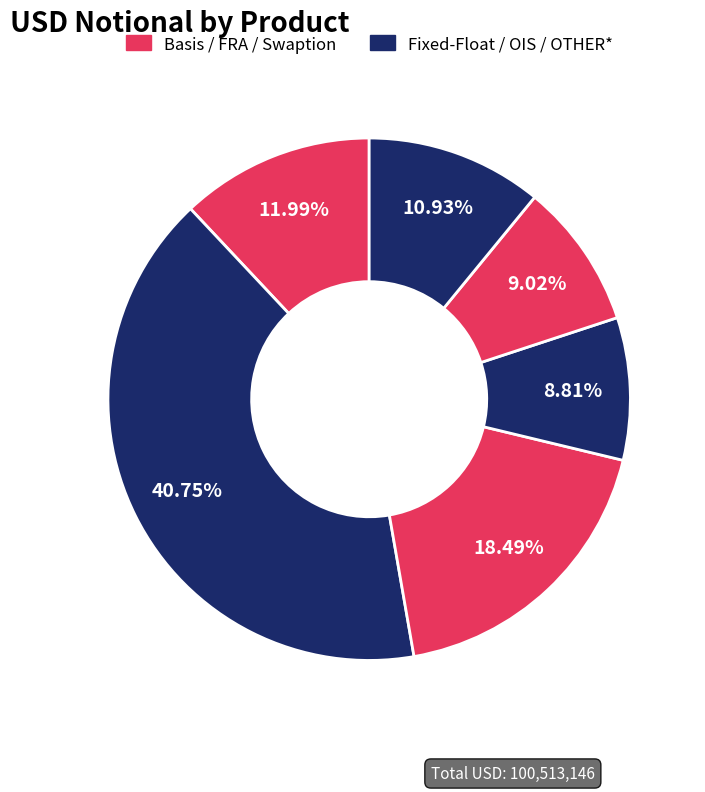

Count the number of slices in the pie.

6